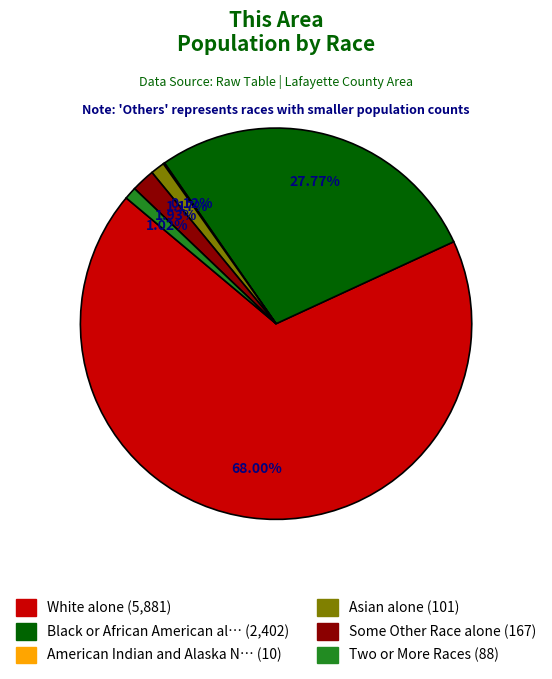

Is there any slice that represents more than half of the pie?

Yes